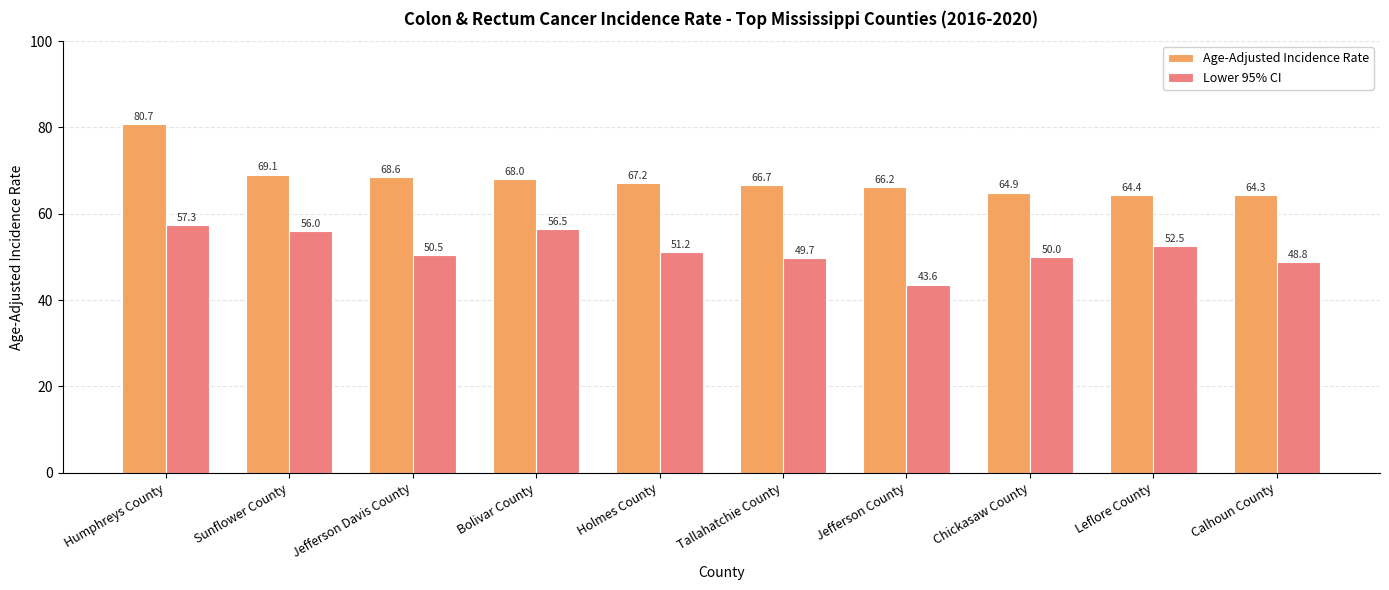

What is the highest value of the Age-Adjusted Incidence Rate series?

80.7